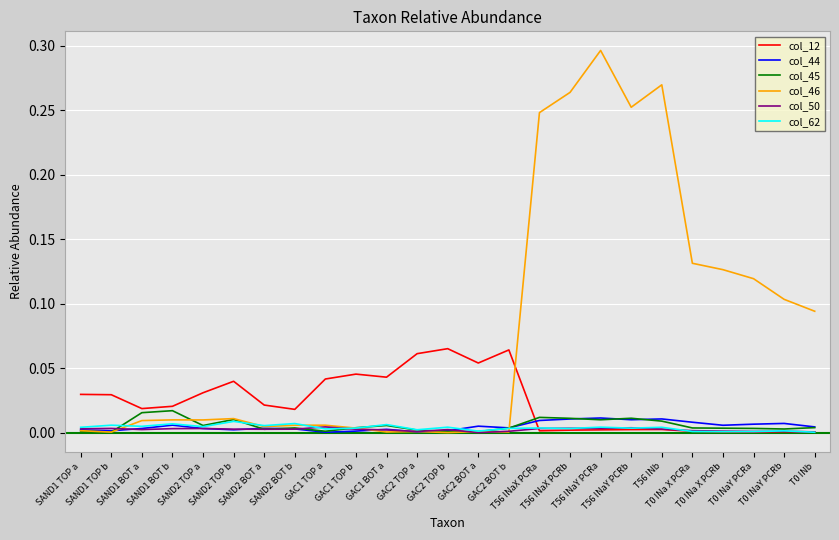

True or false: col_12 and col_44 intersect in this chart.

True